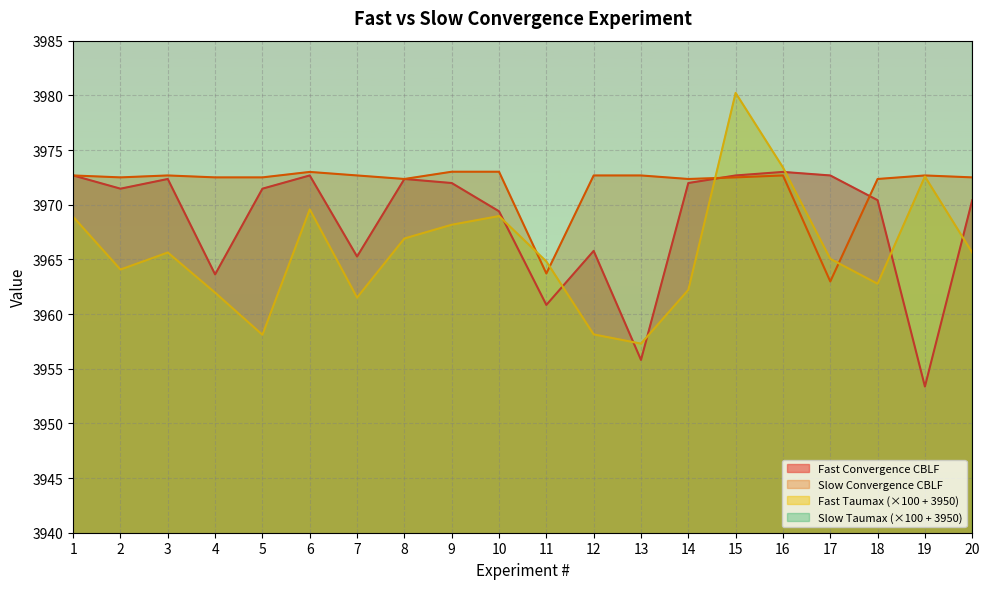

What is the difference between the Slow Convergence CBLF values at 13 and 5?

0.2